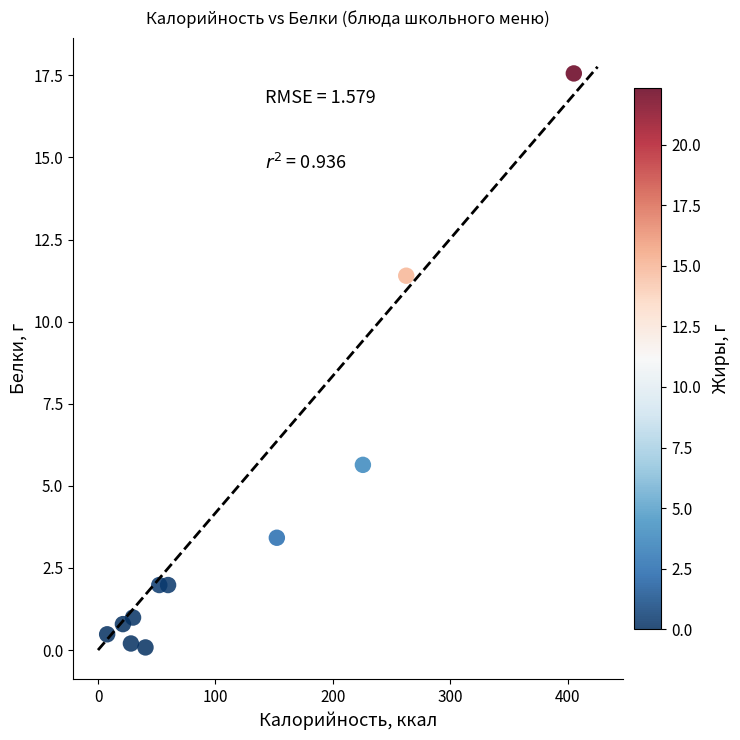

What is the range of X values (max minus min)?

397.6